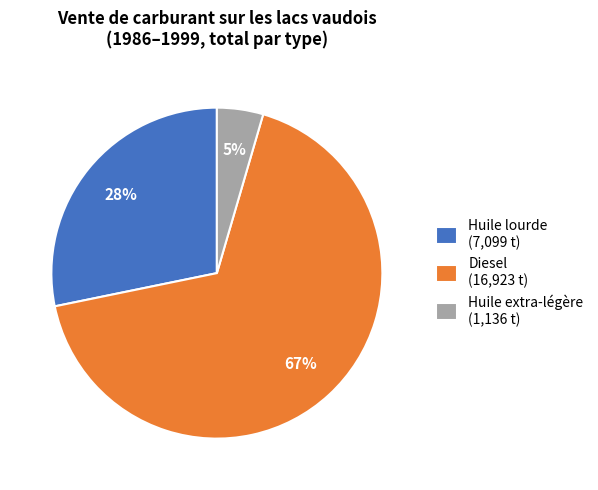

How many segments does this pie chart have?

3